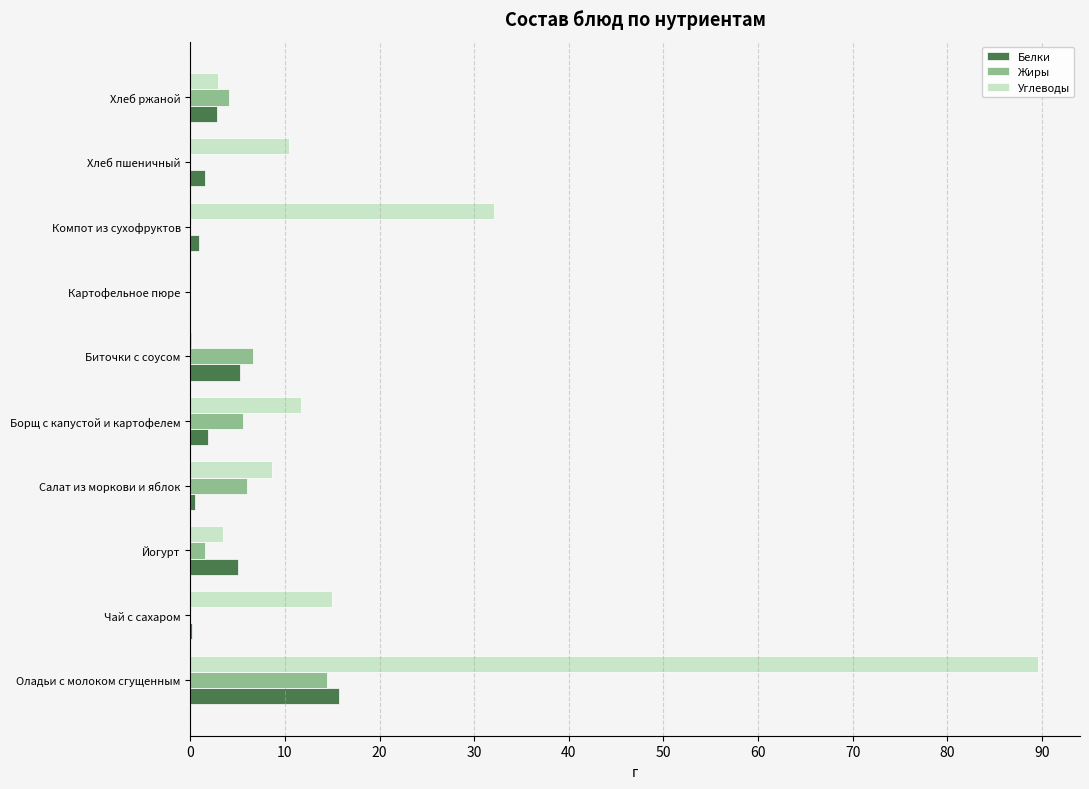

Is the value of Белки at Хлеб ржаной greater than the value of Жиры at Борщ с капустой и картофелем?

No